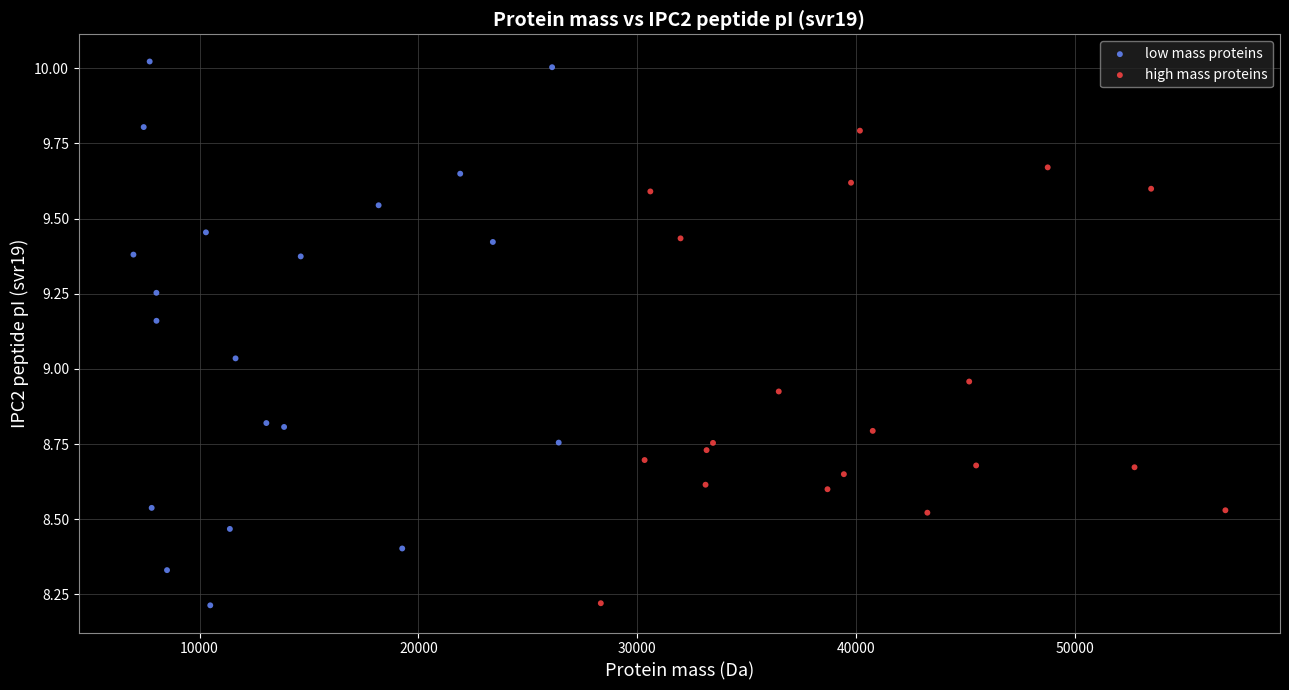

Which series contains the highest Y value?

low mass proteins